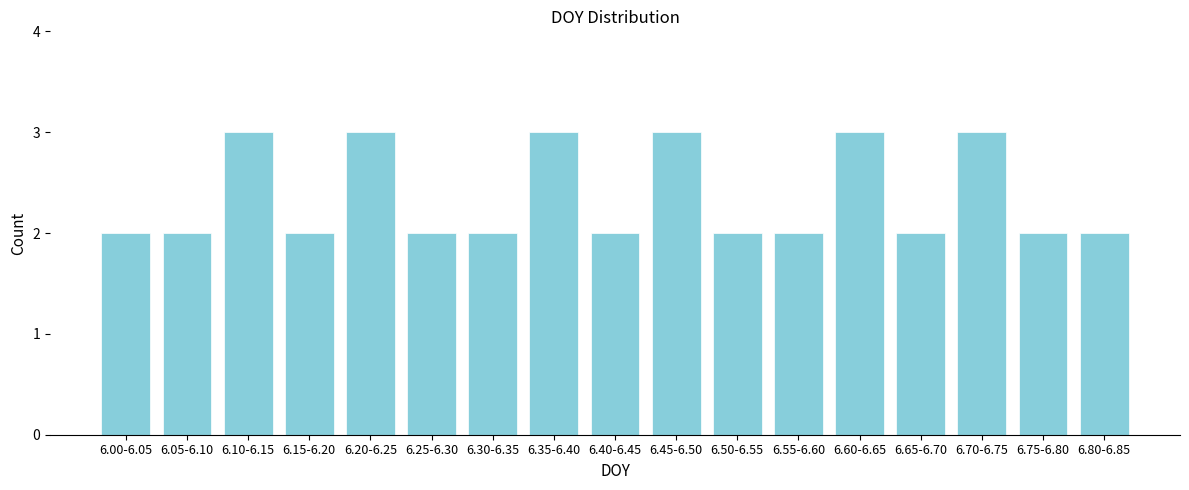

Reading left to right, extract all data points from this chart.

2	2	3	2	3	2	2	3	2	3	2	2	3	2	3	2	2